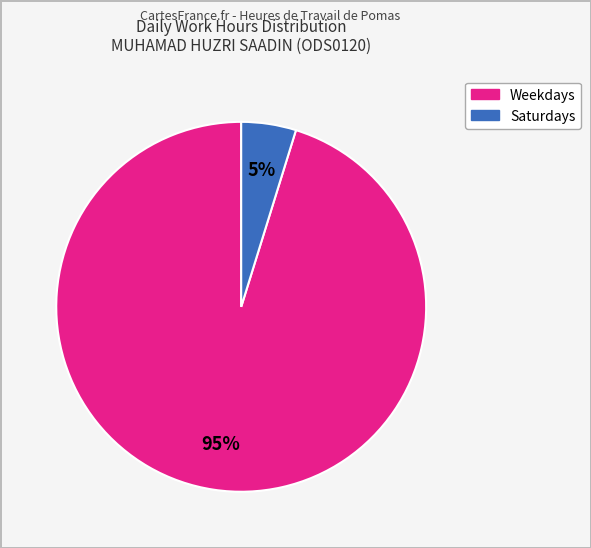

Is the sum of Weekdays and Saturdays greater than half?

Yes